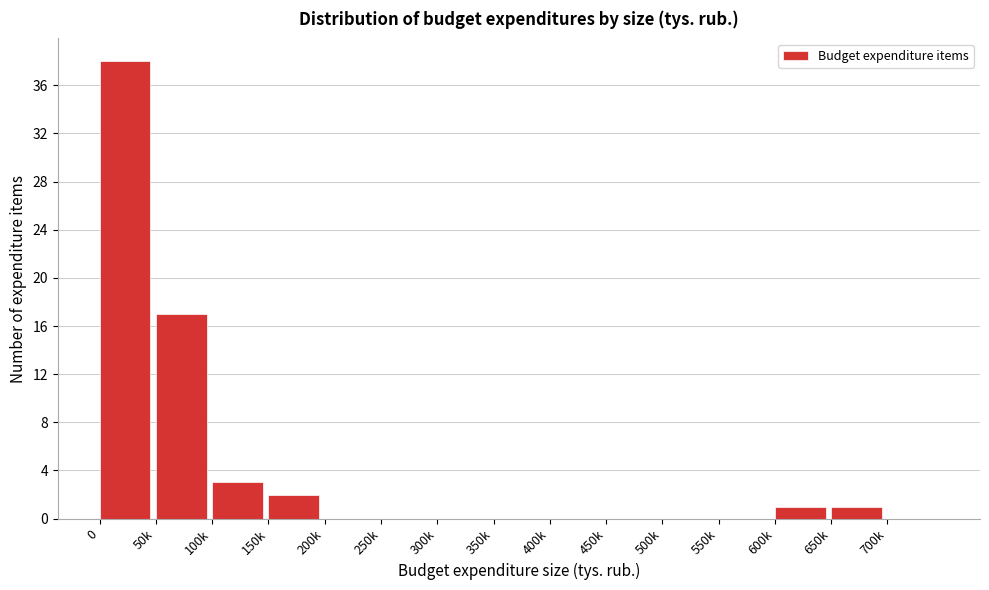

Reading left to right, extract all data points from this chart.

0=38	50k=17	100k=3	150k=2	200k=0	250k=0	300k=0	350k=0	400k=0	450k=0	500k=0	550k=0	600k=1	650k=1	700k=0